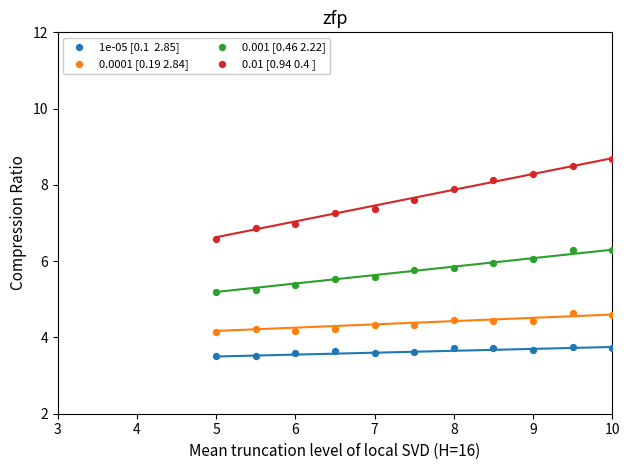

Across all data points, what is the range of Y values (max minus min)?

5.2